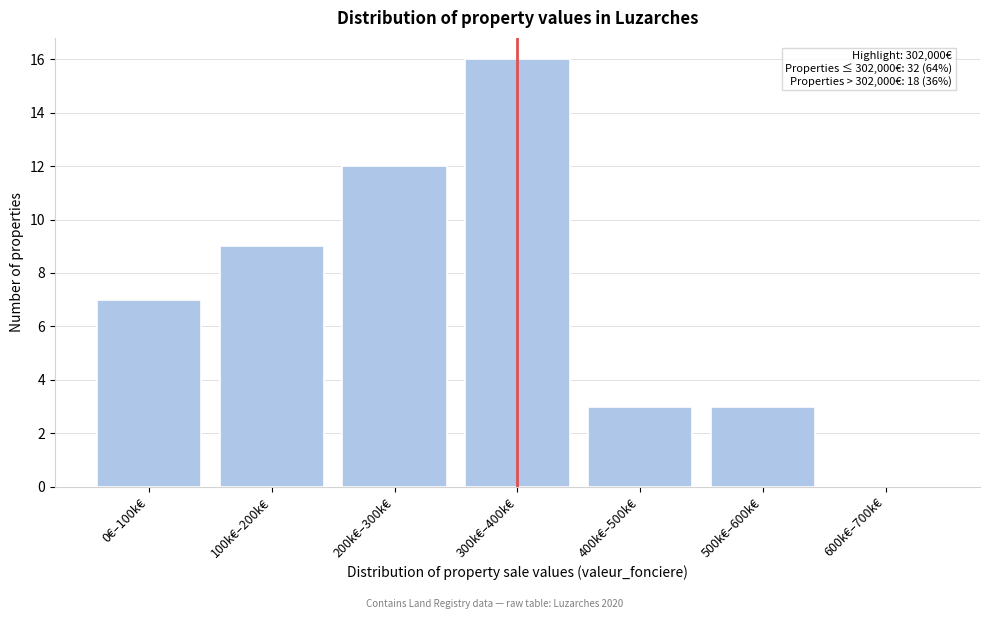

Reading left to right, extract all data points from this chart.

0€–100k€=7	100k€–200k€=9	200k€–300k€=12	300k€–400k€=16	400k€–500k€=3	500k€–600k€=3	600k€–700k€=0